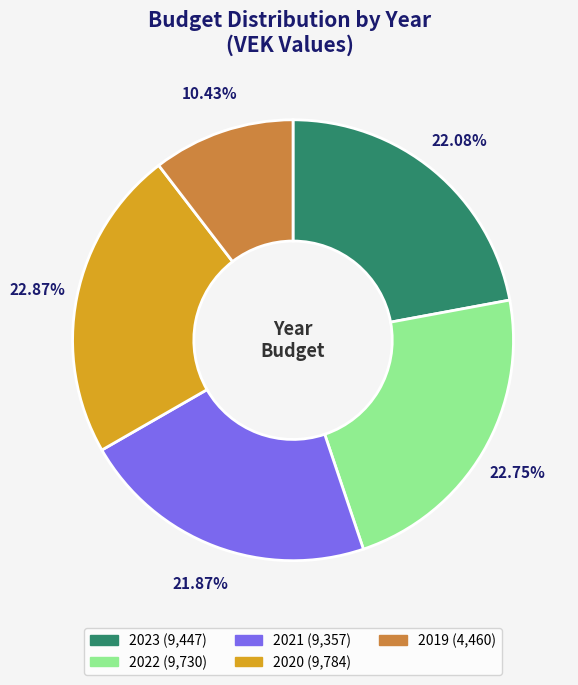

Is there a majority slice in this chart?

No